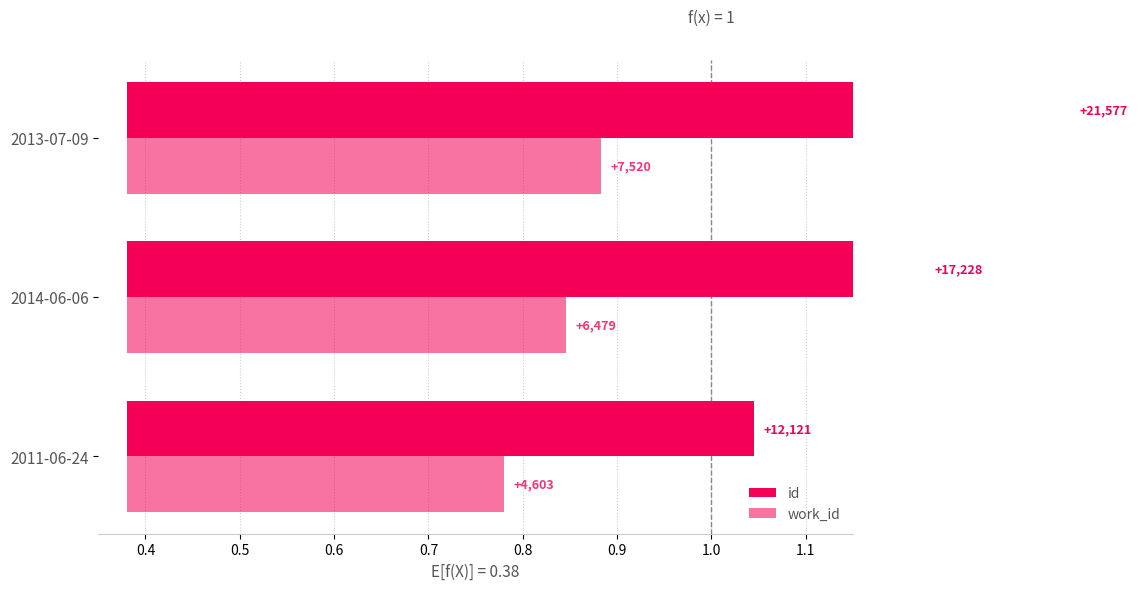

What are all the series names shown in the legend?

id, work_id